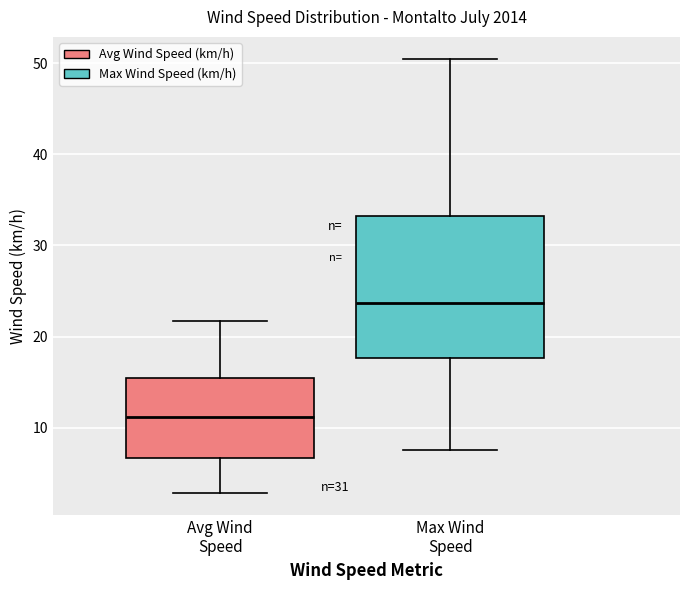

Reading left to right, transcribe this box plot: for each box, give where its median line is, the range the box spans, and where its two whiskers end, as read against the y-axis. The values are not printed on the chart, so give them approximately, as read against the axis.

Avg Wind Speed: median 11, box 7 to 15, whiskers 3 to 22
Max Wind Speed: median 24, box 18 to 33, whiskers 8 to 51